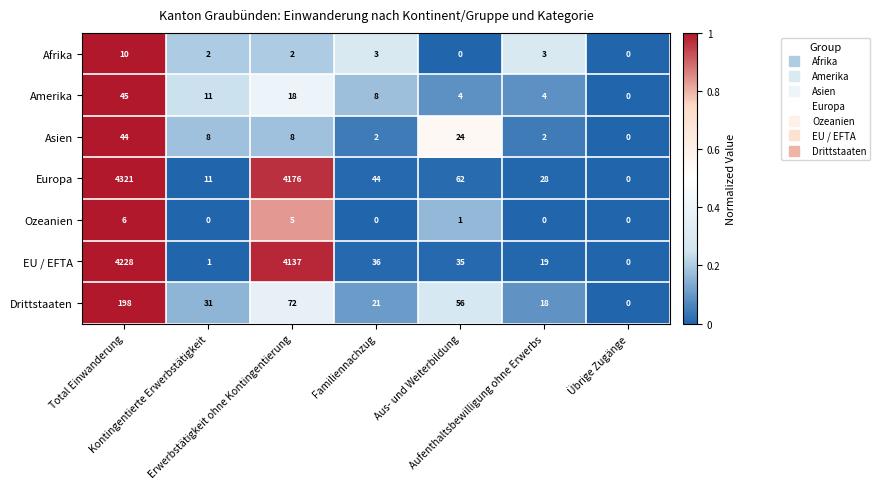

How many categories are shown in the chart?

7